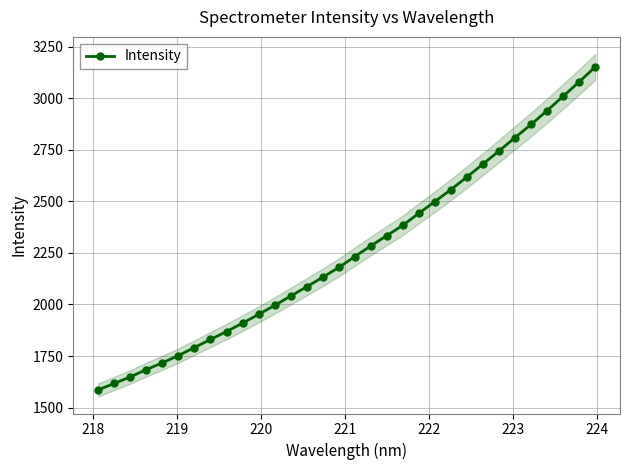

True or false: the data has more than 1 interior local peaks.

False